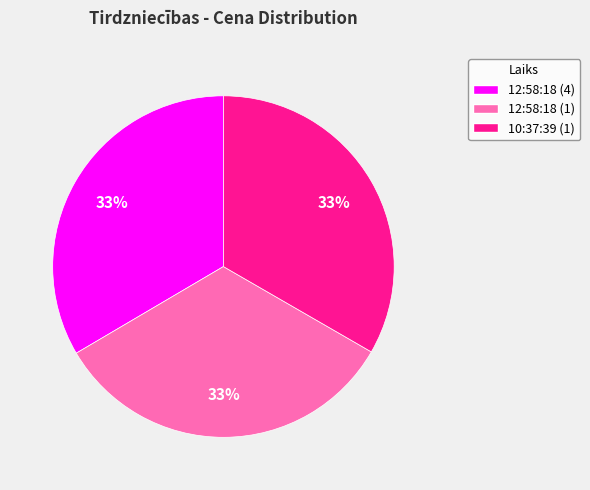

Does 10:37:39 (1) represent more than half of the total?

No